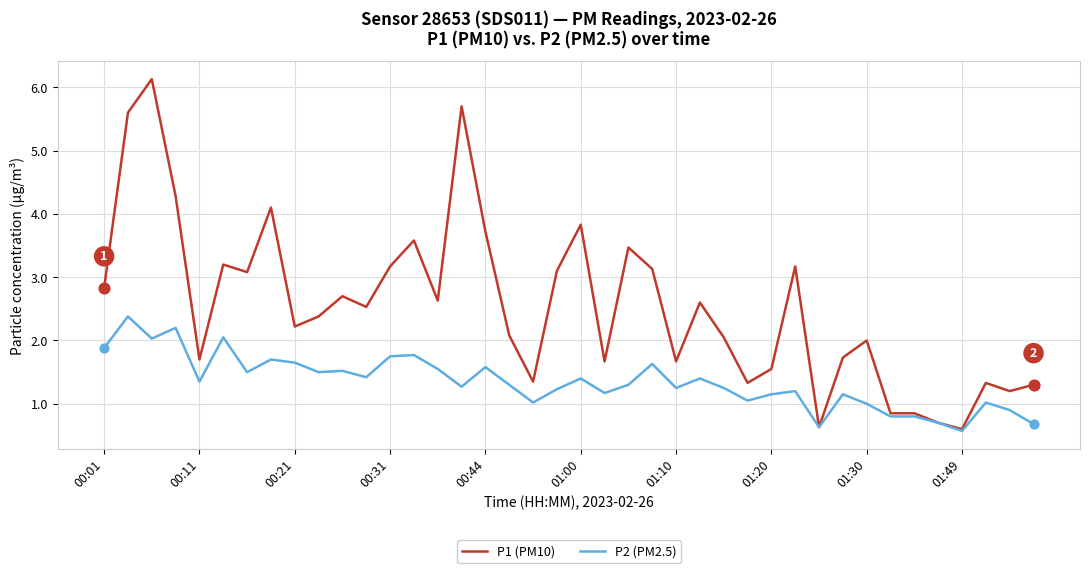

What are all the series names shown in the legend?

P1 (PM10), P2 (PM2.5)